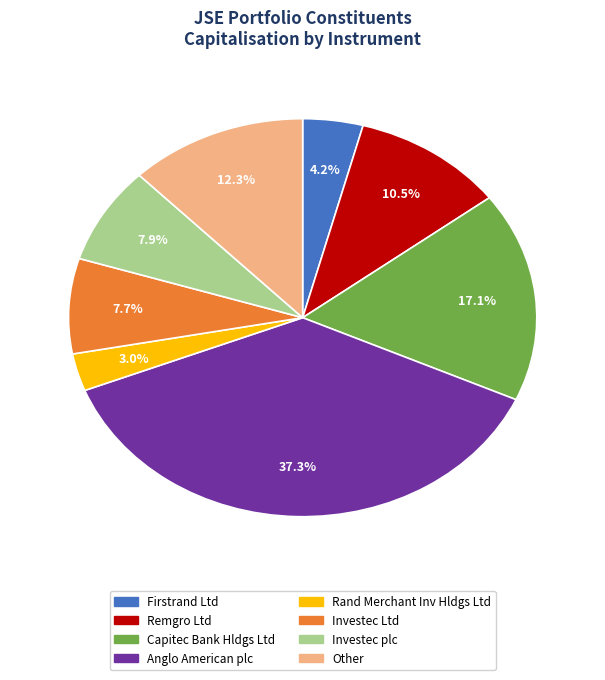

Is there a majority slice in this chart?

No